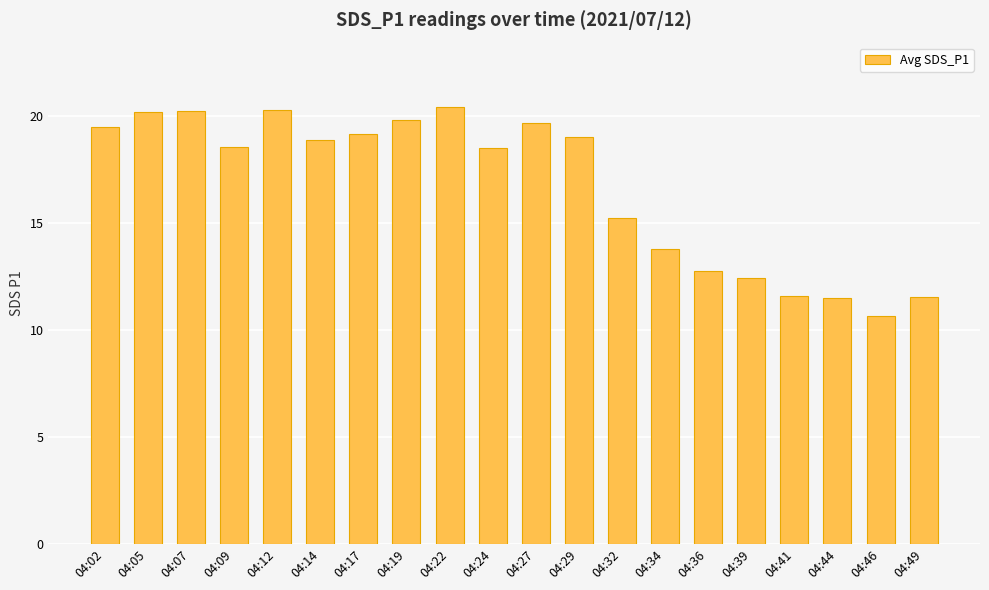

What is the sum of the values at 04:07 and 04:14?

39.1